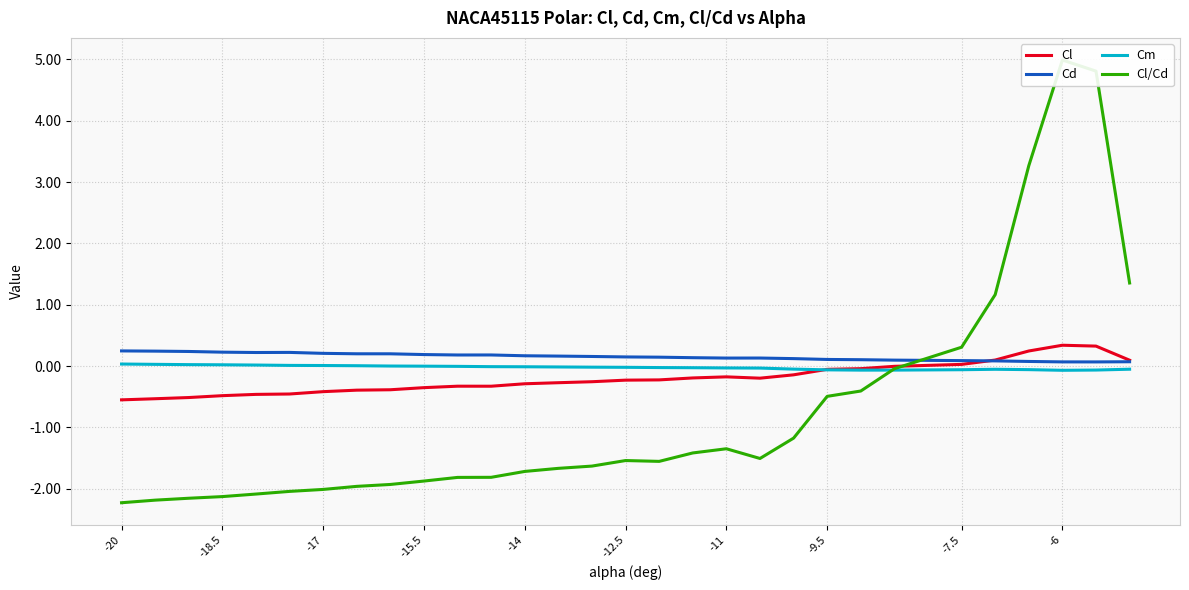

What are all the series names shown in the legend?

Cl, Cd, Cm, Cl/Cd